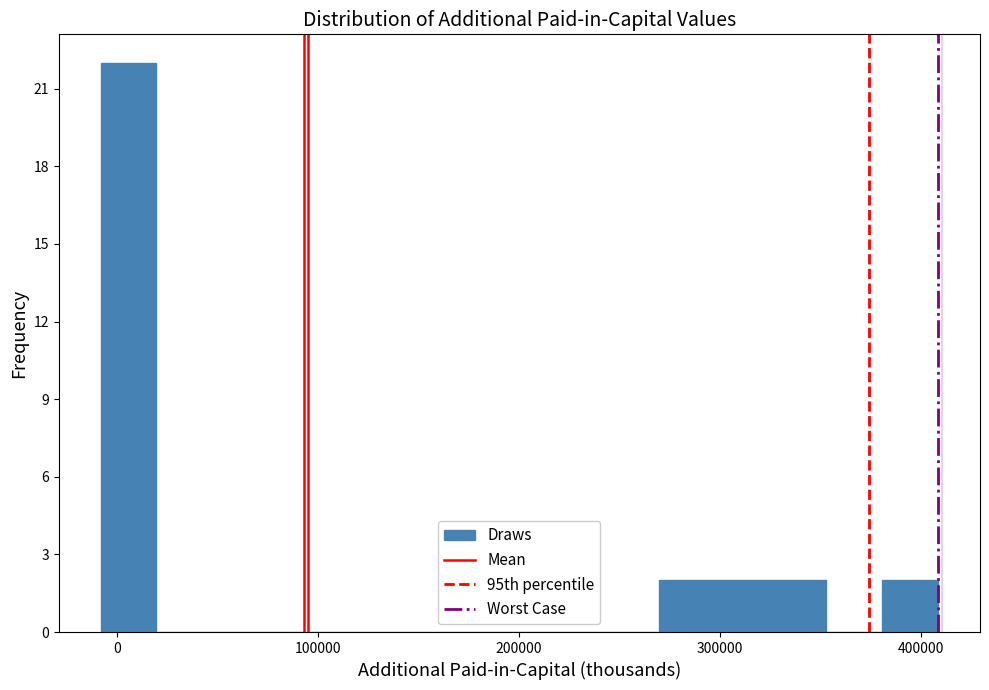

Around what value on the x-axis is the tallest bar? Give the approximate position of its centre, as read against the axis.

10000